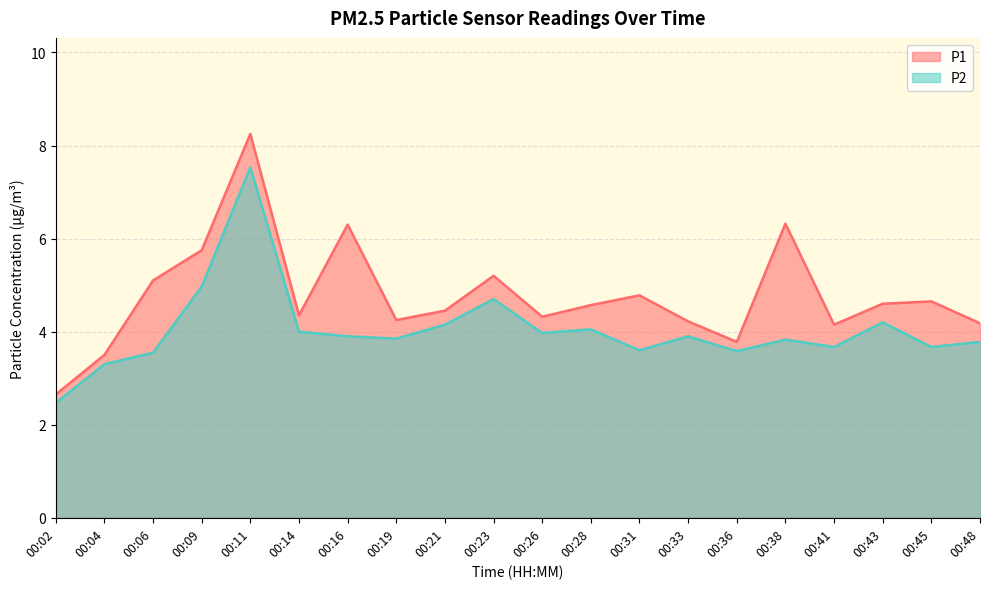

At which category does the chart reach its peak across all series?

00:11